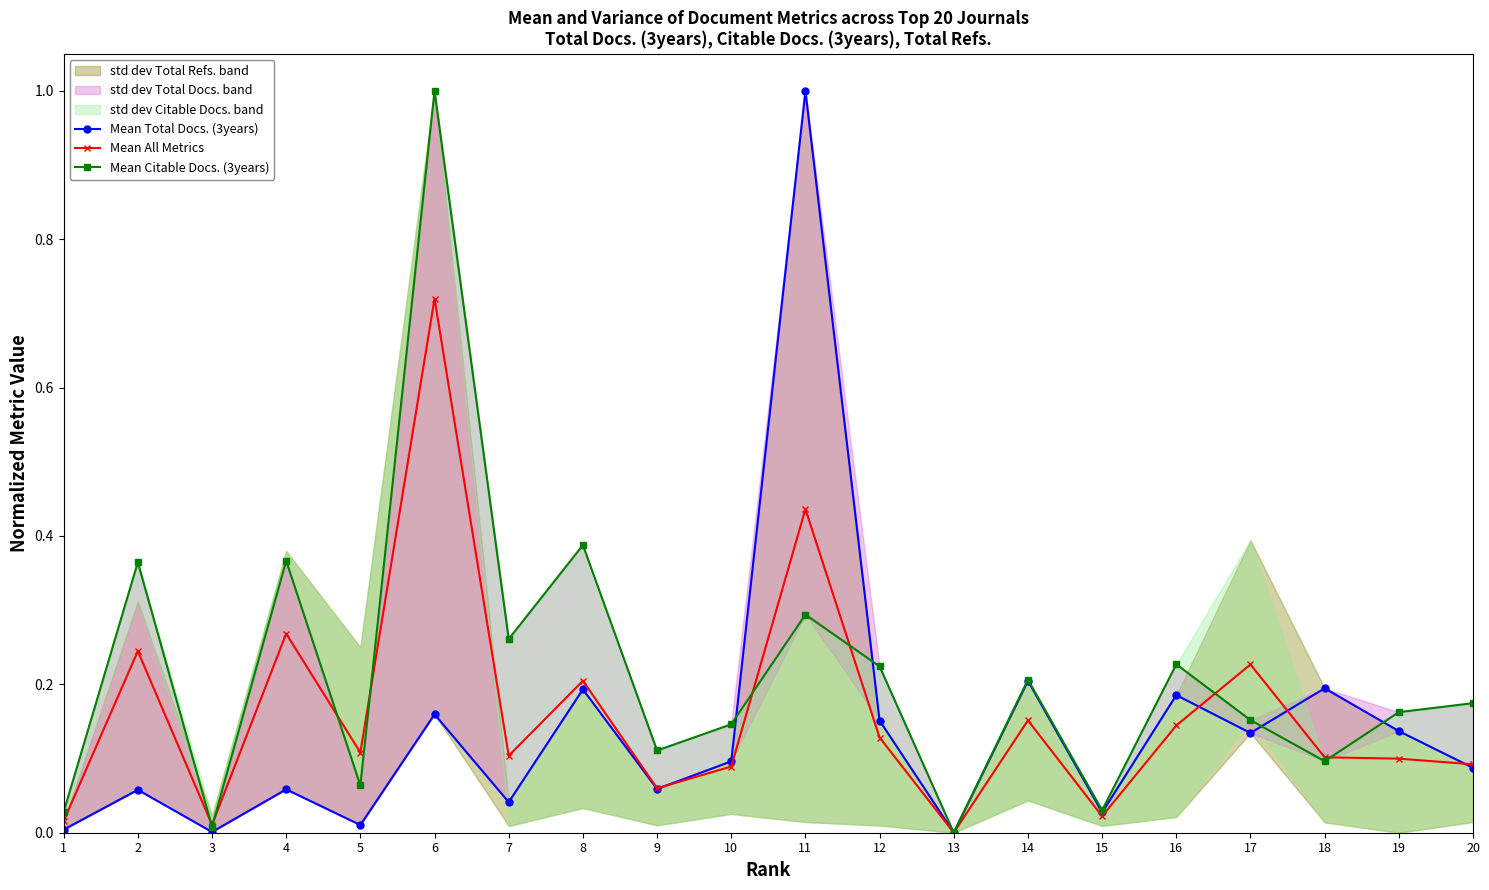

True or false: Mean All Metrics and Mean Total Docs. (3years) cross at least once.

True